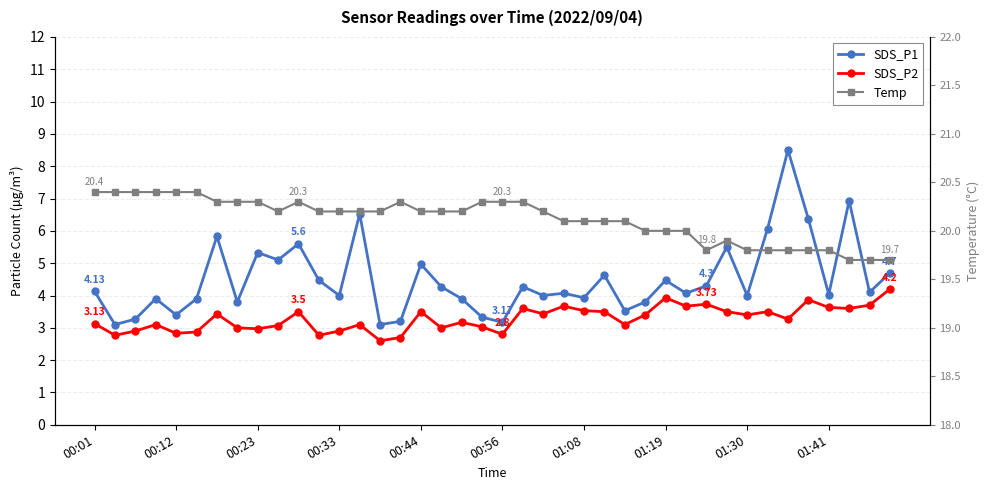

Is it true that SDS_P2 equals 3.4 at 27?

True